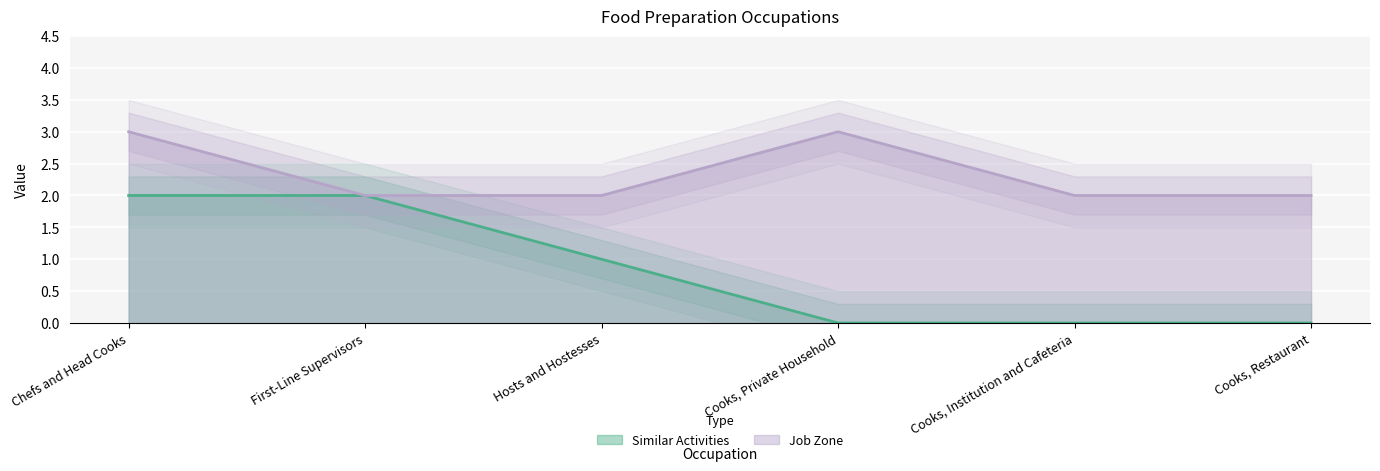

Is the value of Job Zone at Hosts and Hostesses greater than the value of Similar Activities at Cooks, Private Household?

Yes